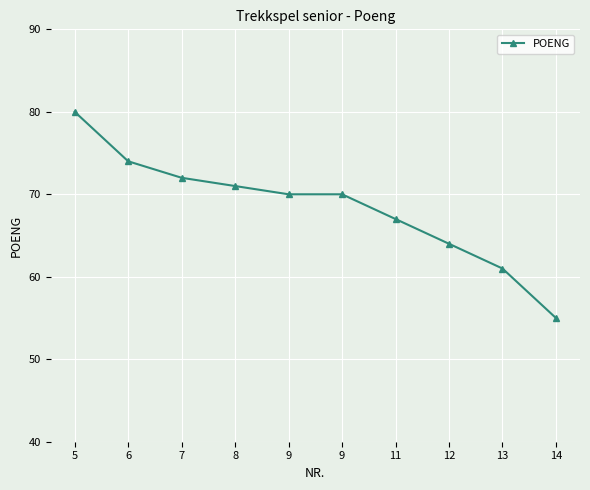

How many lines are shown in the chart?

1